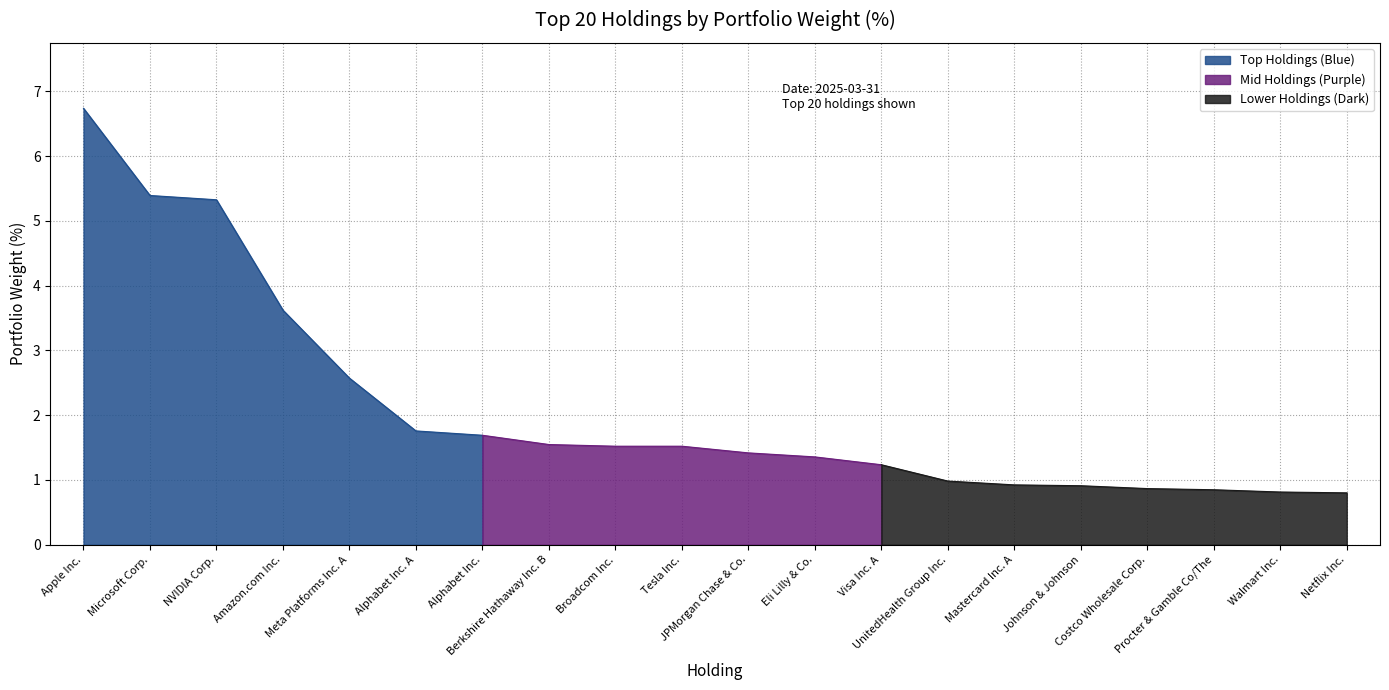

What is the average value?

2.1